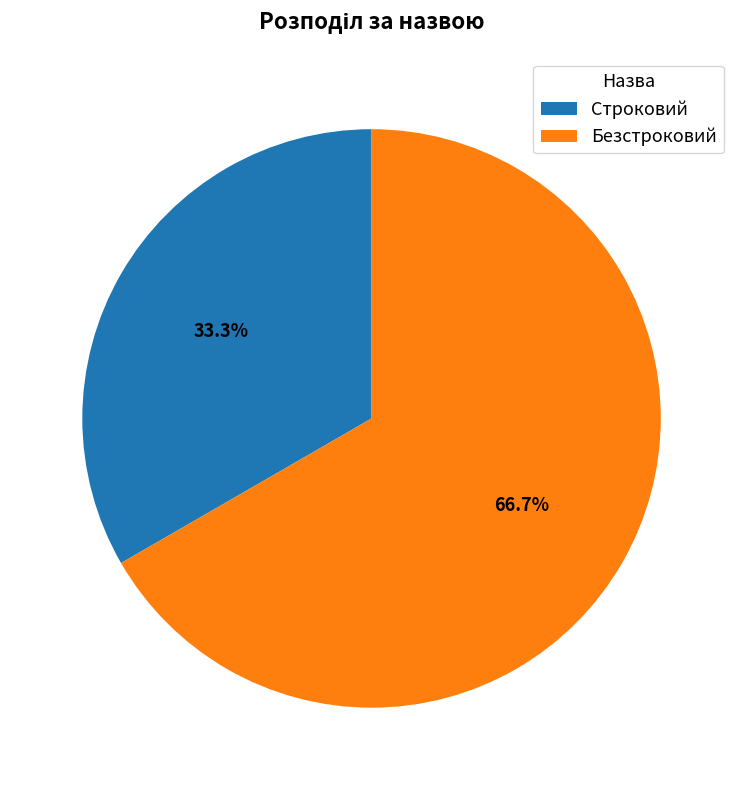

The Строковий slice represents 42% of the pie. True or false?

False